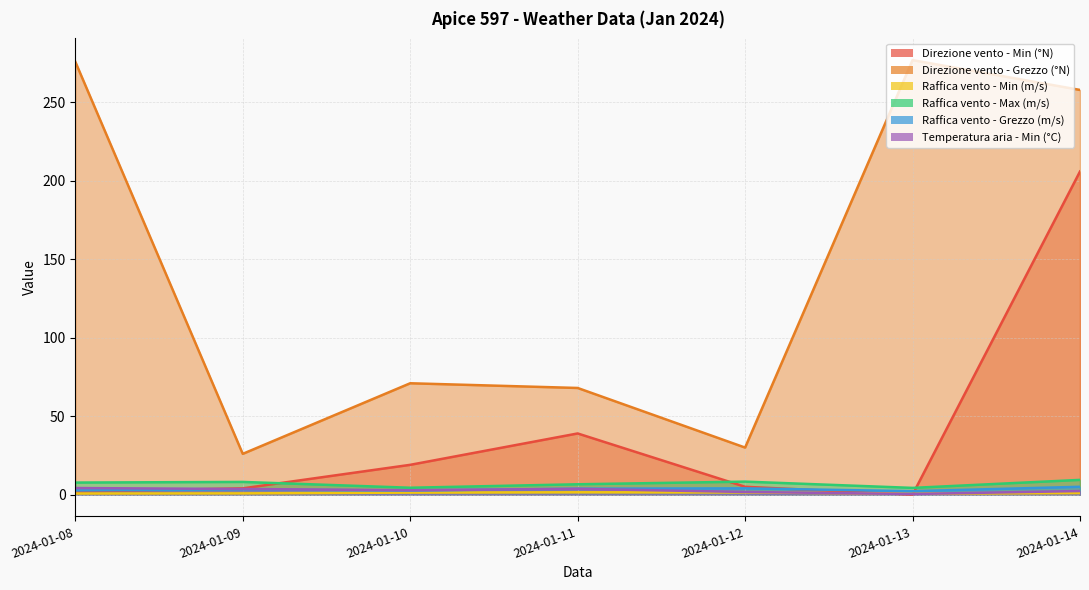

At which category does the chart reach its peak across all series?

2024-01-13